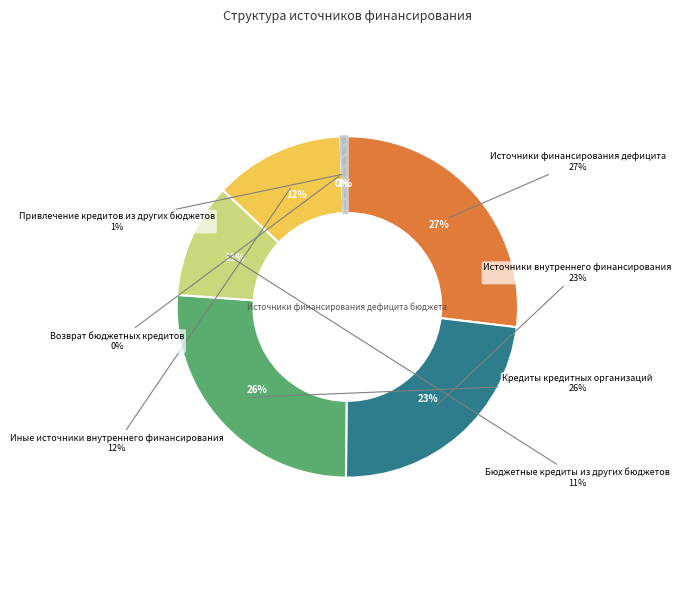

Which slice is the smallest?

Возврат бюджетных кредитов